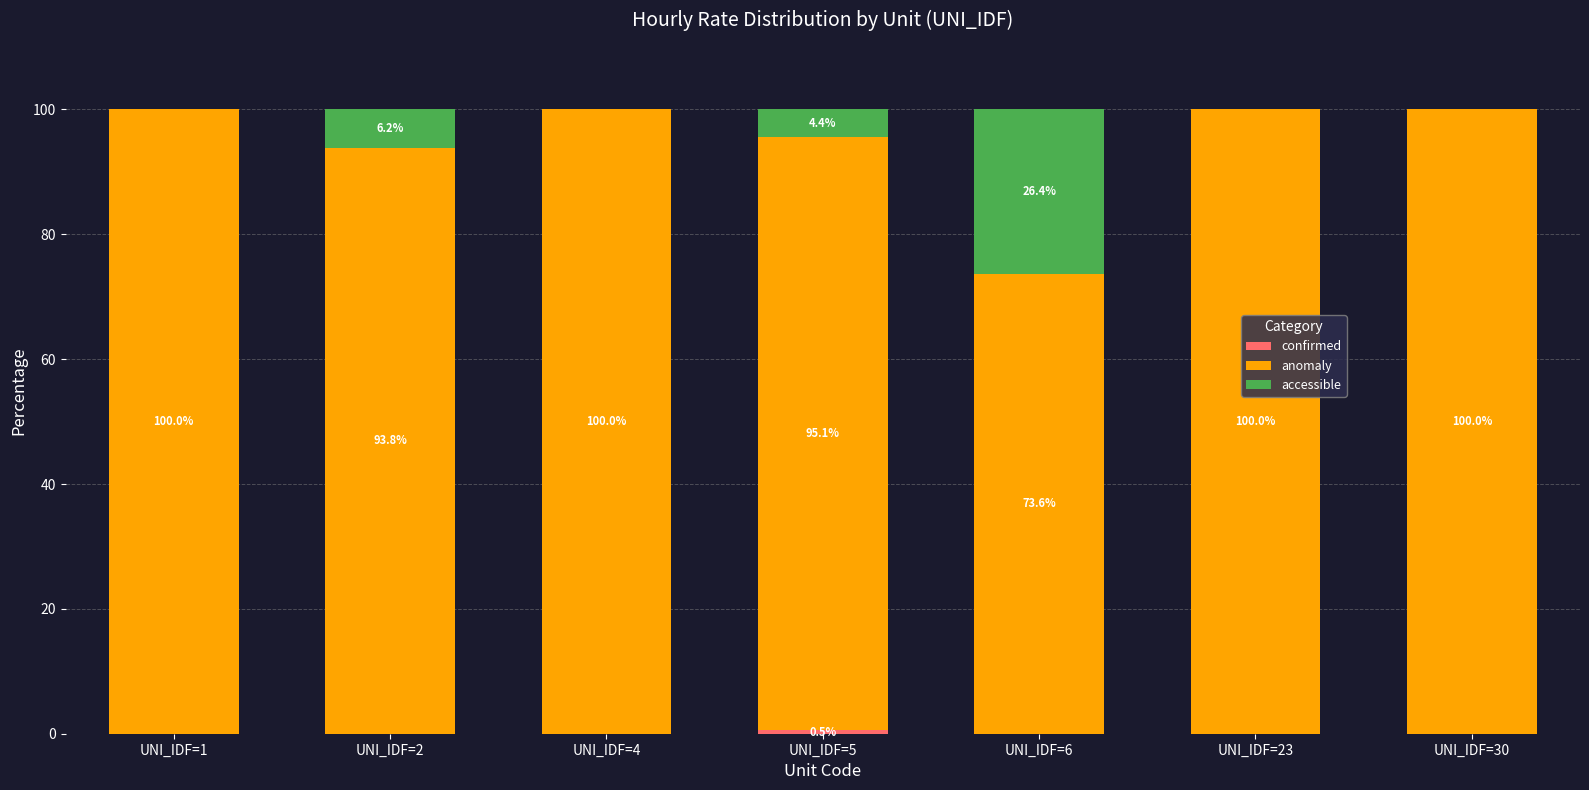

Count the number of categories in the chart.

7